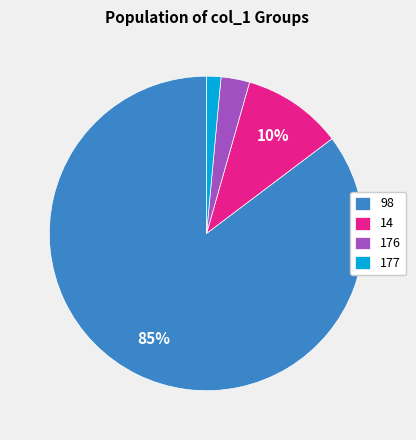

What is the smallest slice in the pie chart?

177